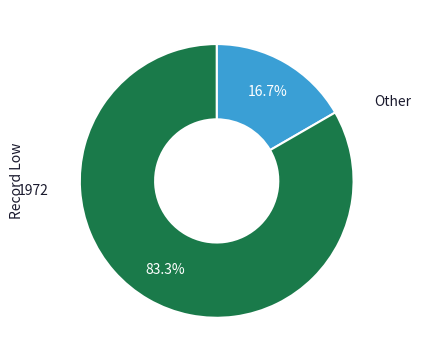

What percentage is the 1972 slice, to the nearest percent?

83%